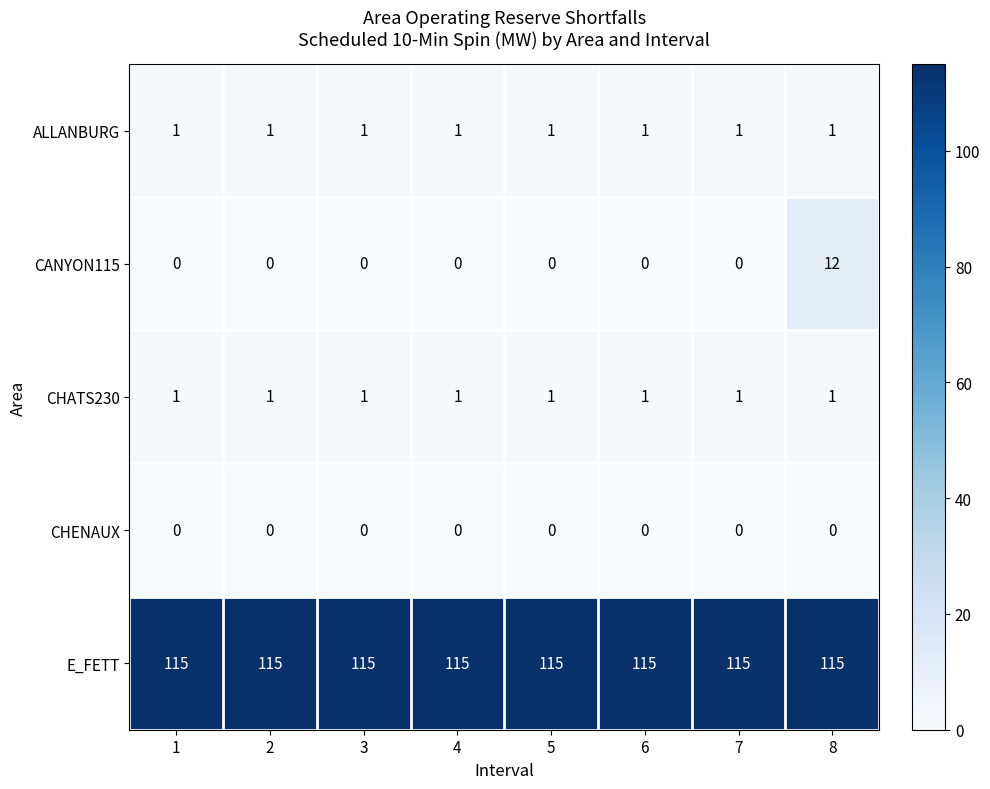

What is the sum of all ALLANBURG values?

8